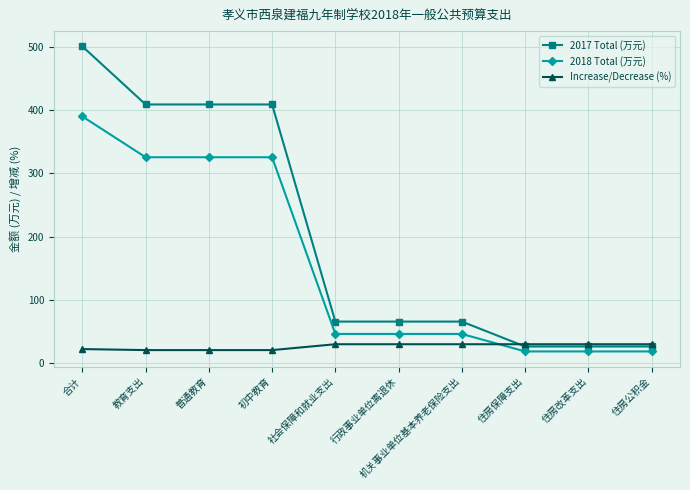

What is the label of the 3rd point from the left?

普通教育